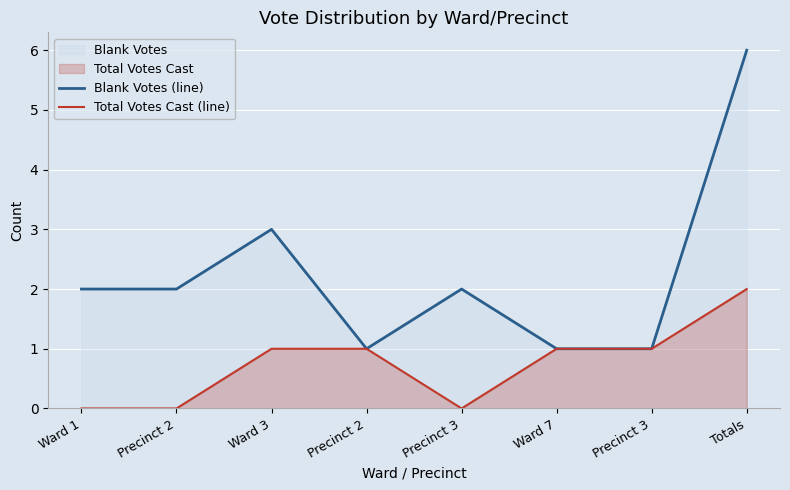

At how many categories does at least one series exceed 1?

5